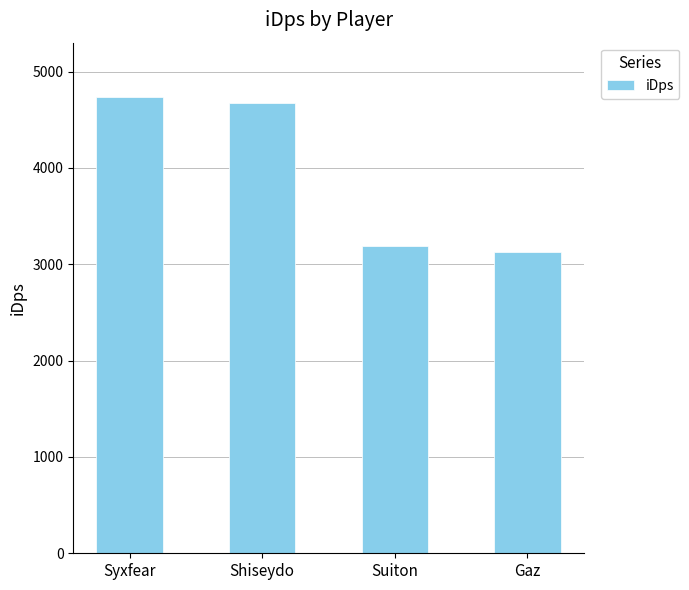

What is the value of the 2nd bar from the left?

4671.0